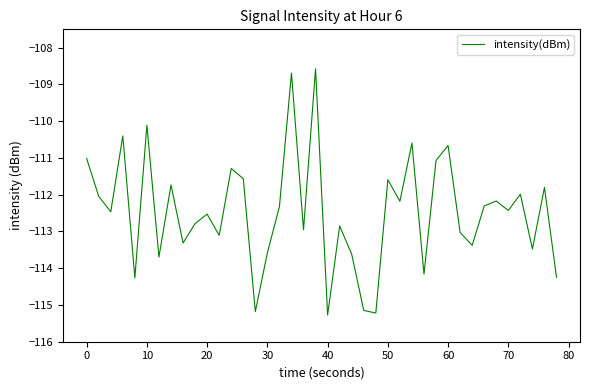

What is the minimum value shown in the chart?

-115.3